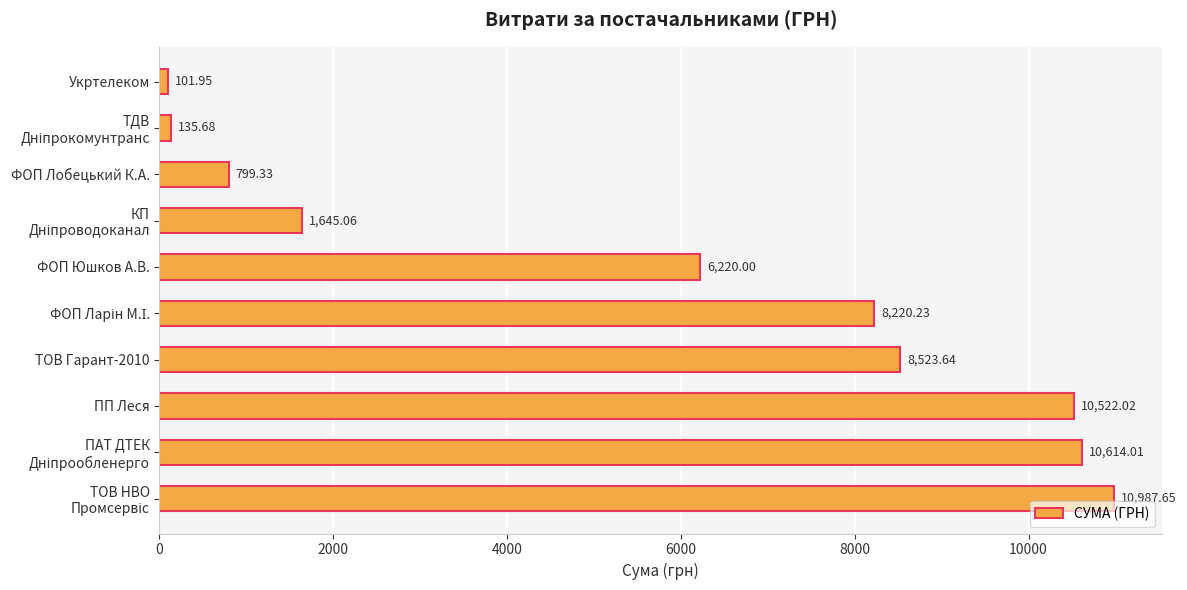

Does the chart contain any negative values?

No